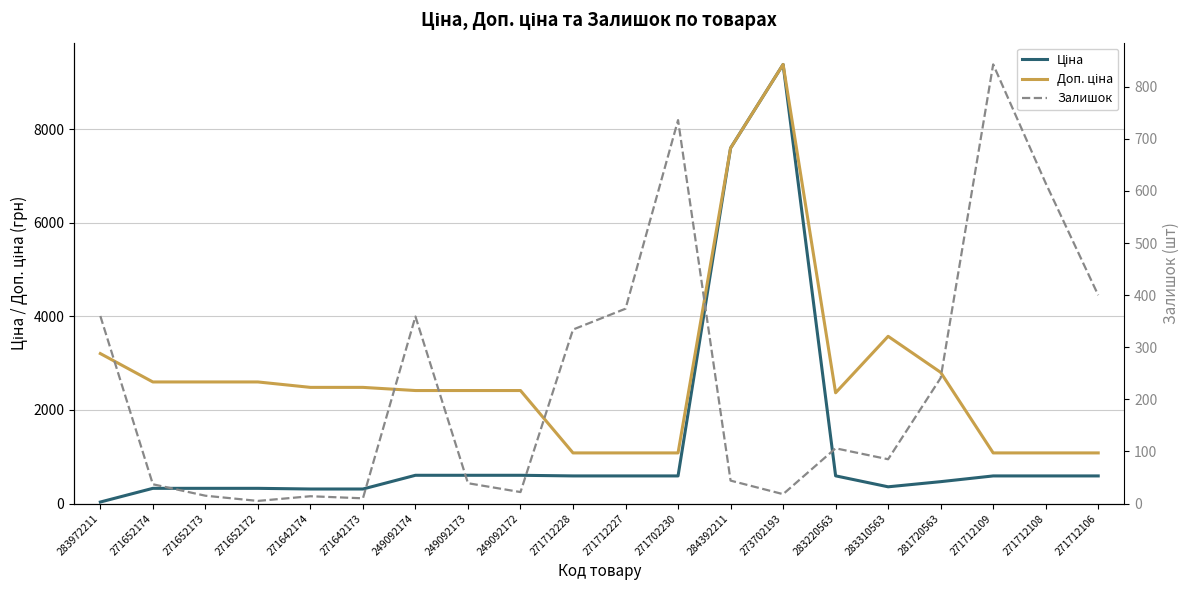

Which series ends up on top after the final intersection of Ціна and Залишок?

Ціна